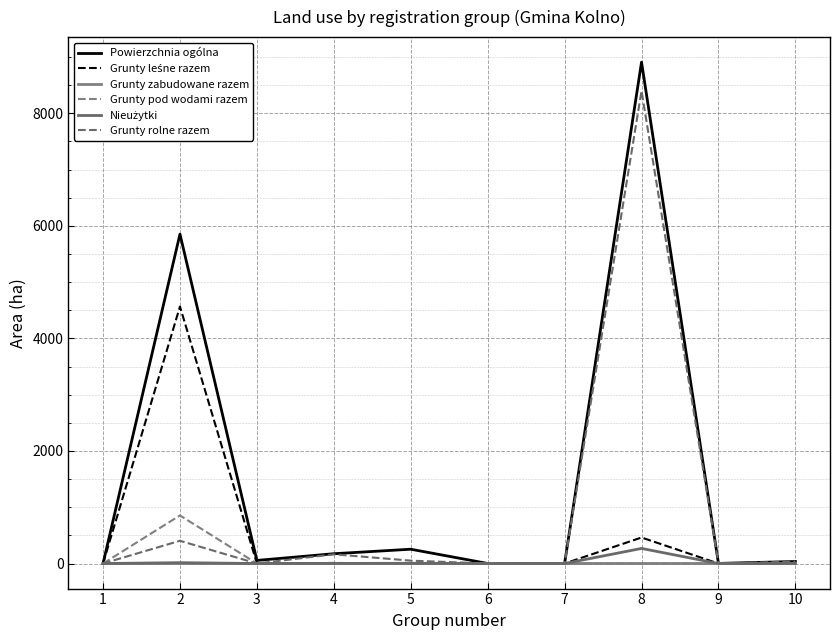

What is the difference between the Grunty rolne razem values at 8 and 4?

8234